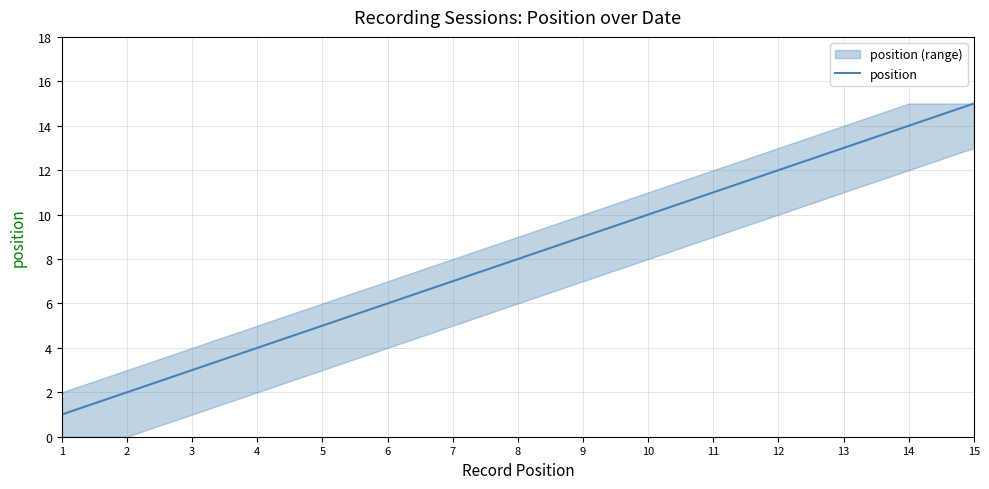

Rank the categories by value from lowest to highest.

1, 2, 3, 4, 5, 6, 7, 8, 9, 10, 11, 12, 13, 14, 15